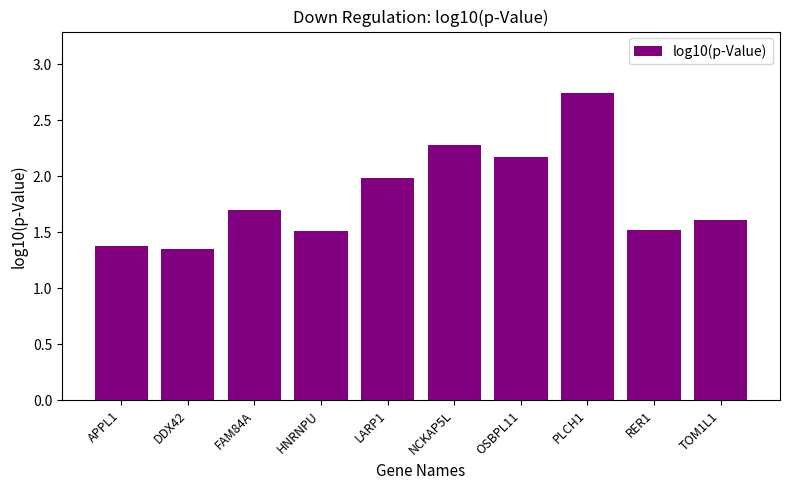

What is the average value?

1.8